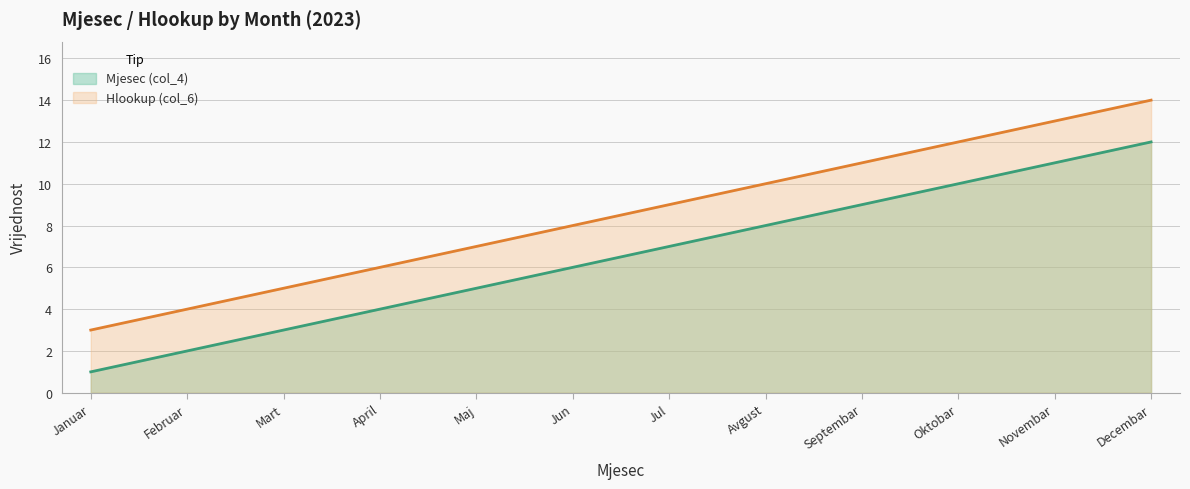

At which label does Mjesec (col_4) reach its peak?

Decembar